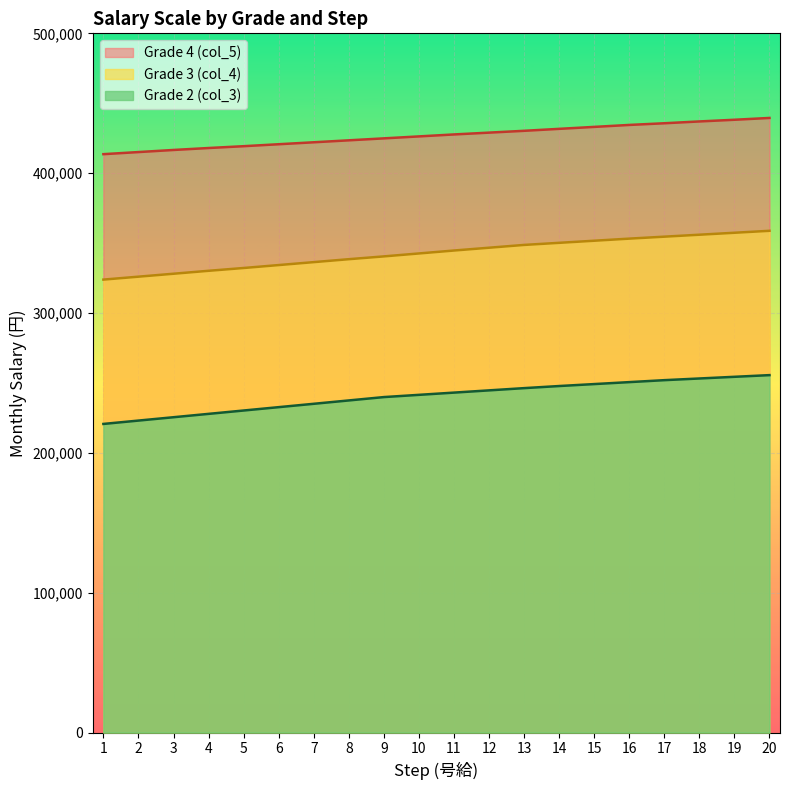

Which series has the widest spread of values?

Grade 2 (col_3)